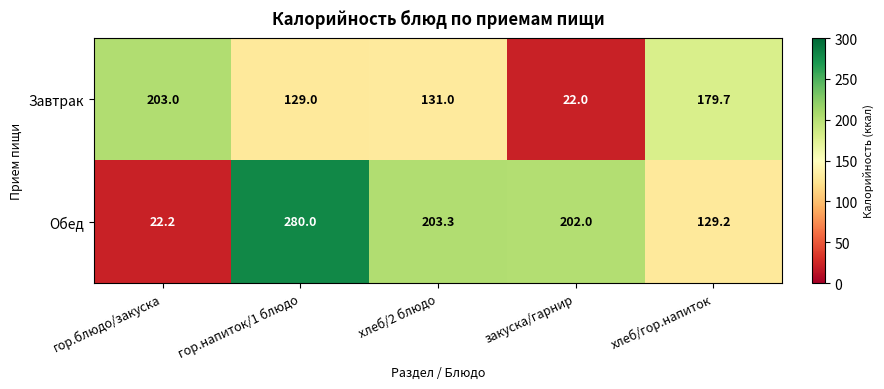

At which category is the sum across all series the highest?

гор.напиток/1 блюдо